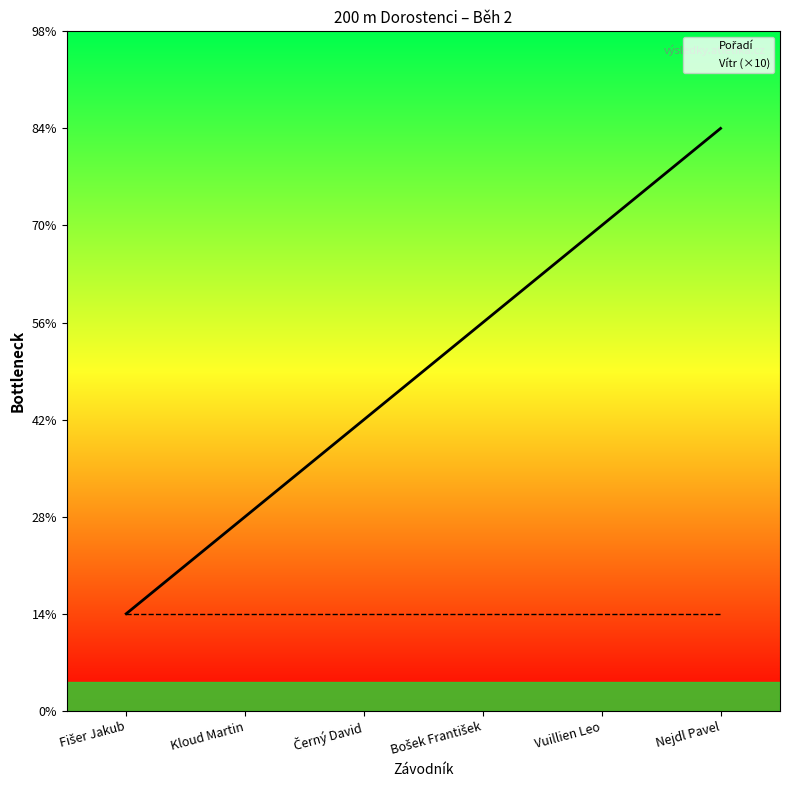

What is the total value across all series at Fišer Jakub?

2